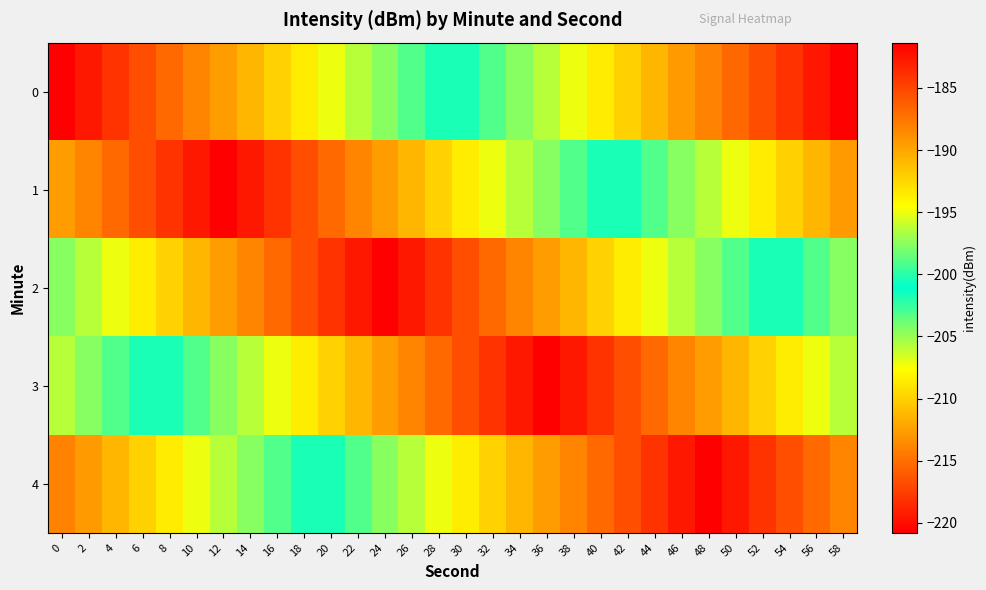

What is the difference between the highest and lowest values at 8?

24.5